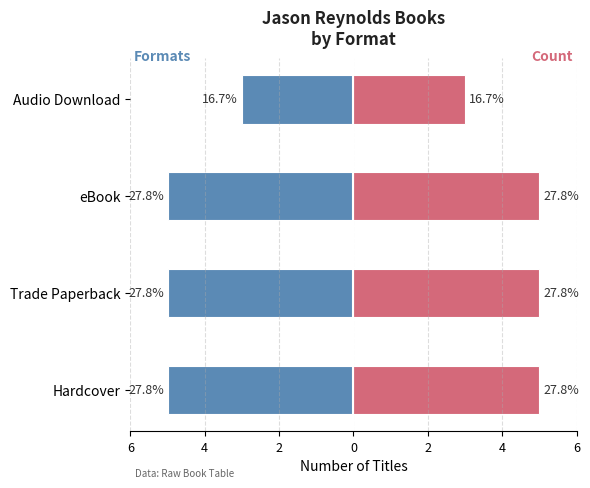

Count the Count (left) values in the range -5 to -3.

4